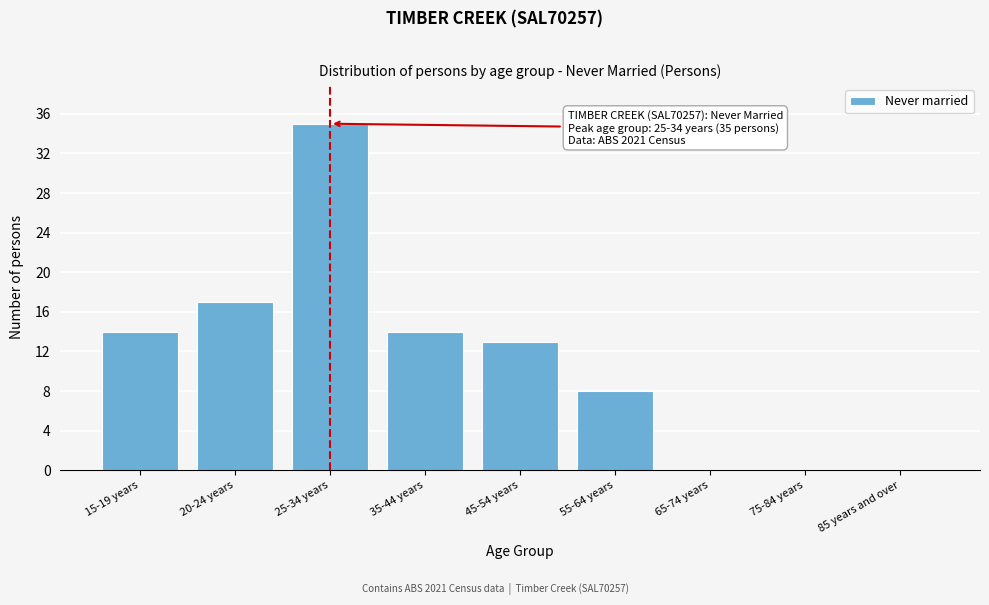

Reading left to right, list all the values displayed in this chart.

15-19 years=14	20-24 years=17	25-34 years=35	35-44 years=14	45-54 years=13	55-64 years=8	65-74 years=0	75-84 years=0	85 years and over=0